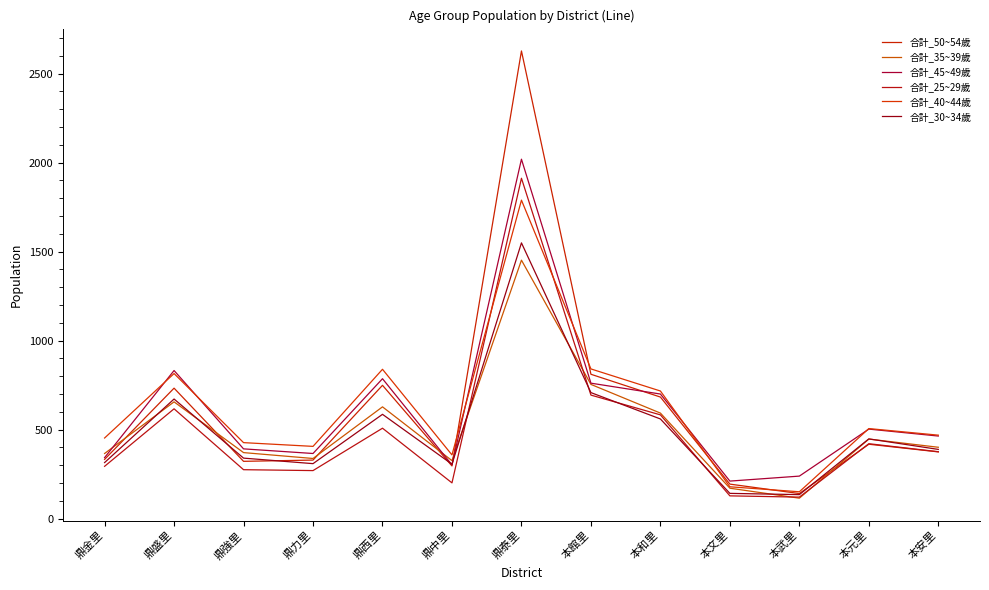

Rank the series at 本武里 from highest to lowest value.

合計_45~49歲, 合計_40~44歲, 合計_50~54歲, 合計_30~34歲, 合計_25~29歲, 合計_35~39歲